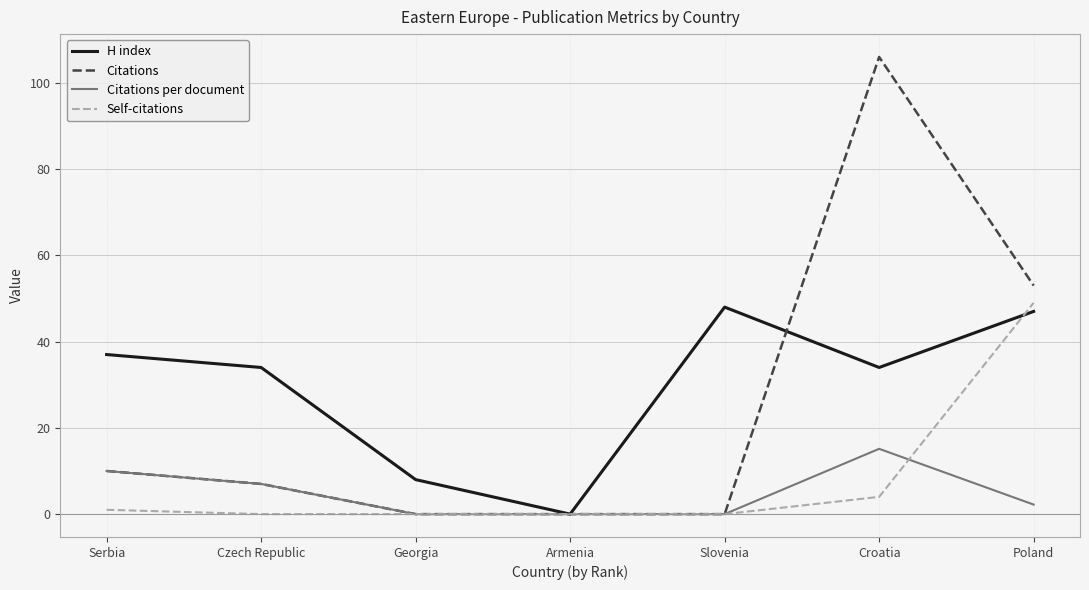

What position from the right is Czech Republic?

6